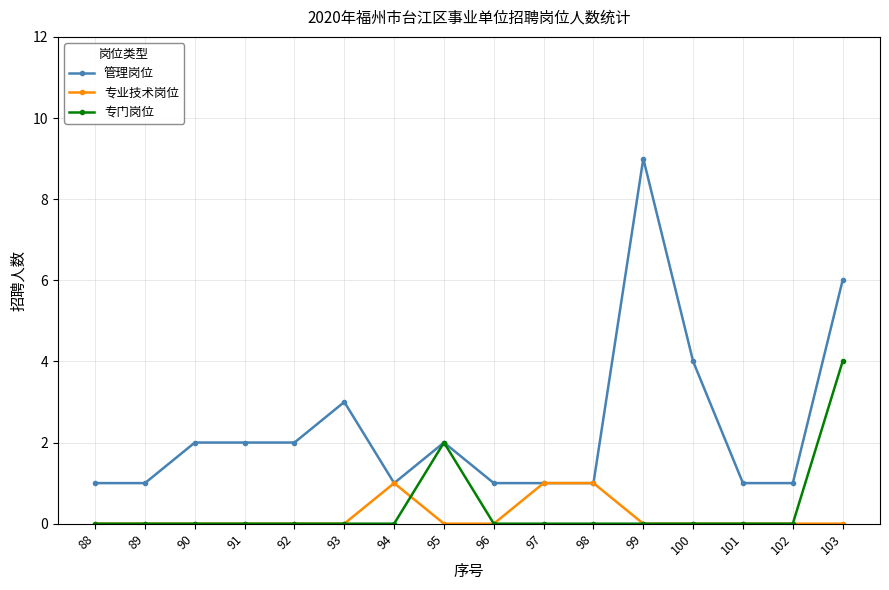

Which series changed the most between 88 and 93?

管理岗位